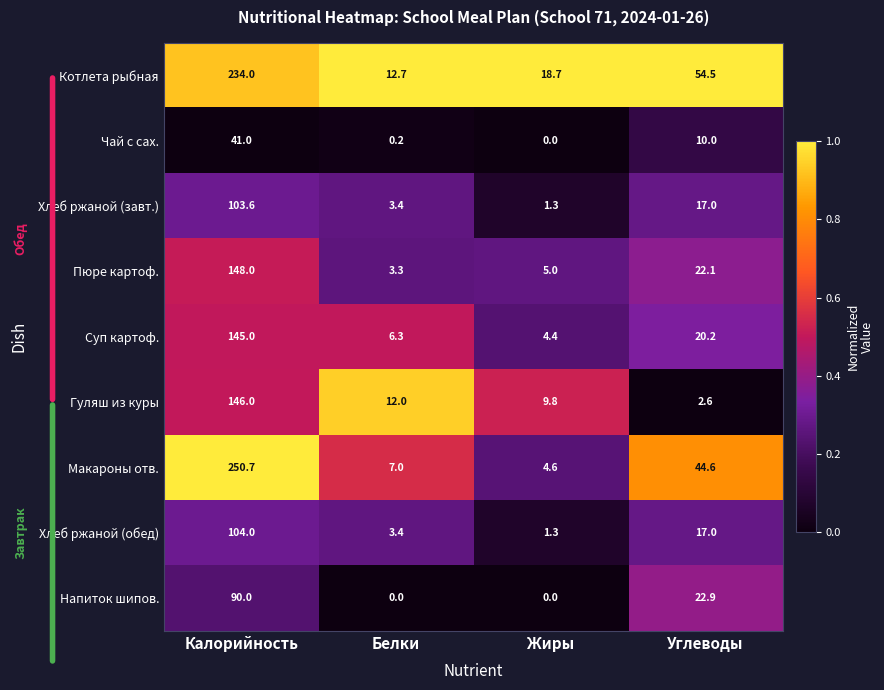

How many values in the Макароны отв. series exceed 44?

2